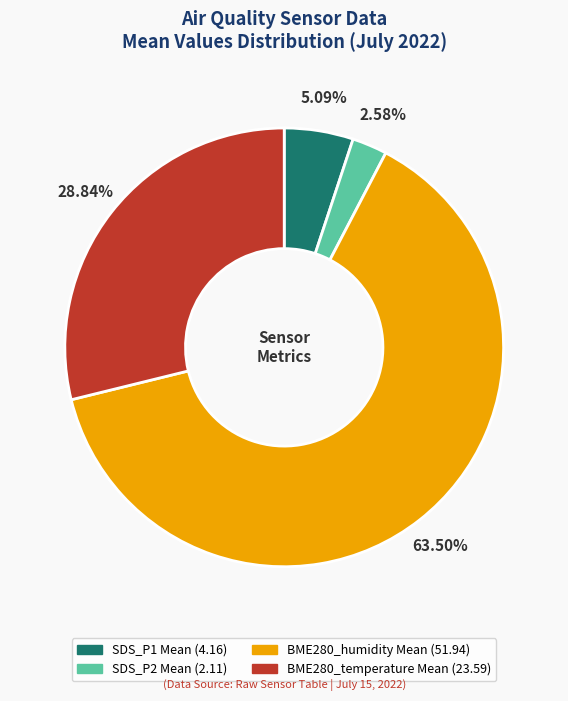

Is there a majority slice in this chart?

Yes